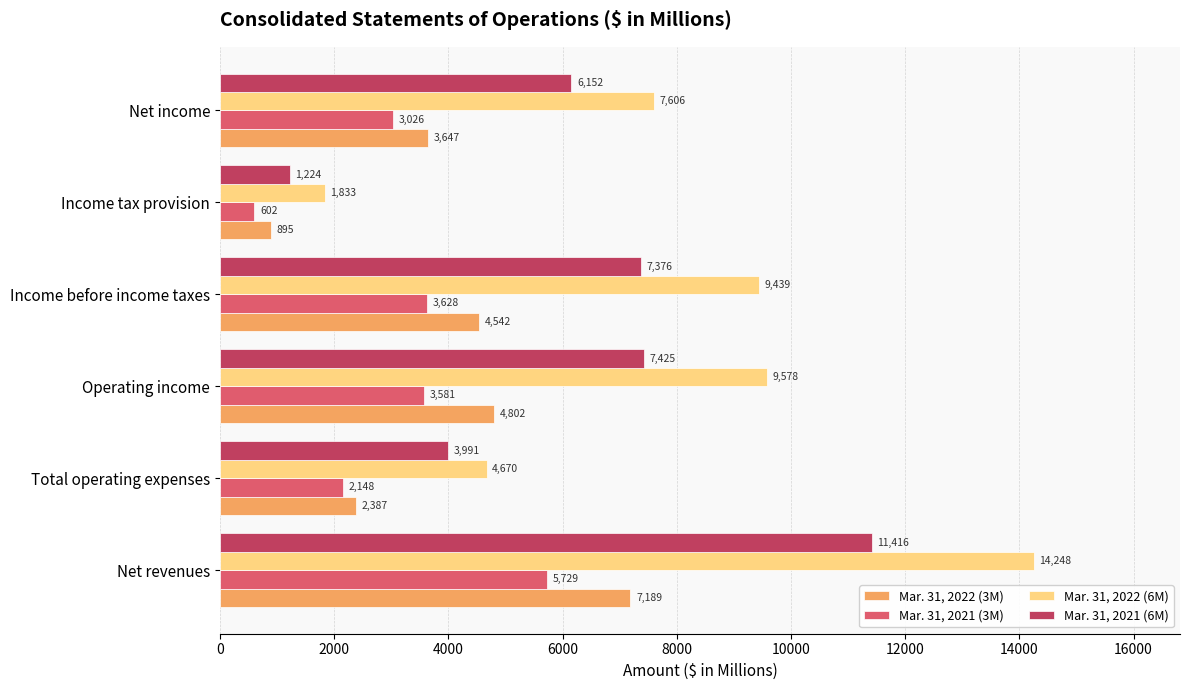

Where is Mar. 31, 2022 (6M) nearest to the value 8040?

Net income